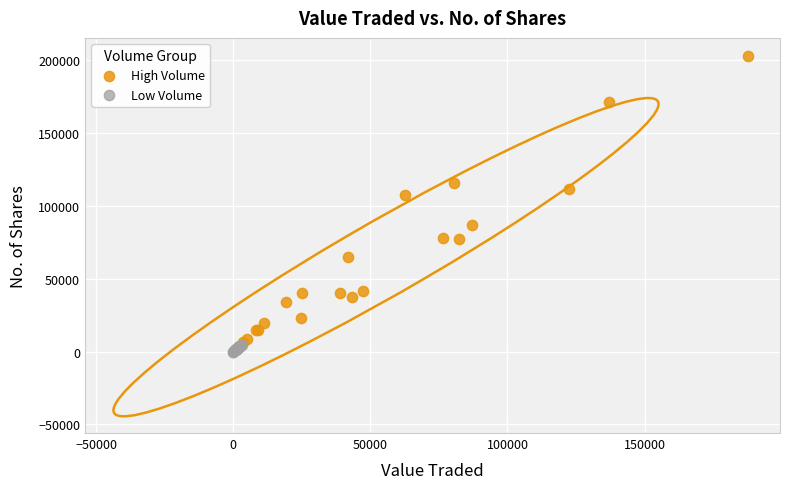

Which series has the largest Y range (max minus min)?

High Volume